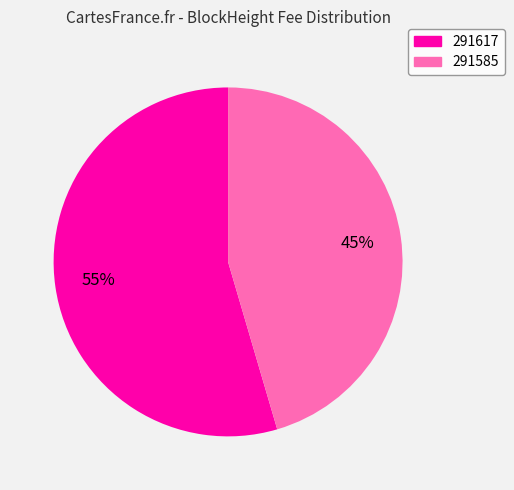

Is there any slice that represents more than half of the pie?

Yes